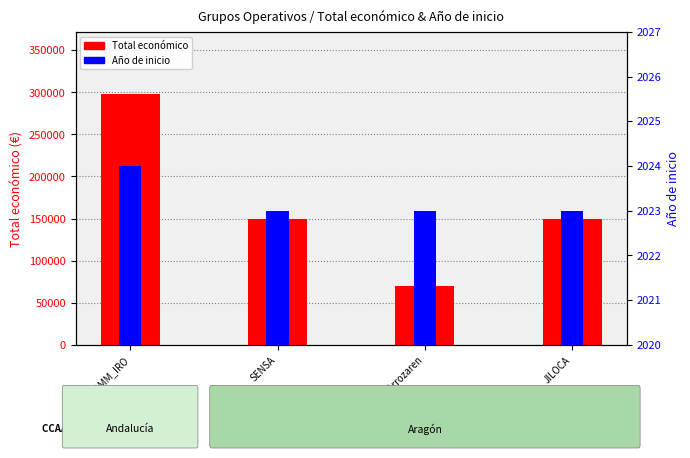

Rank the categories by Año de inicio value from lowest to highest.

SENSA, Pirinioetako Arrozaren, JILOCA, SAMM_IRO